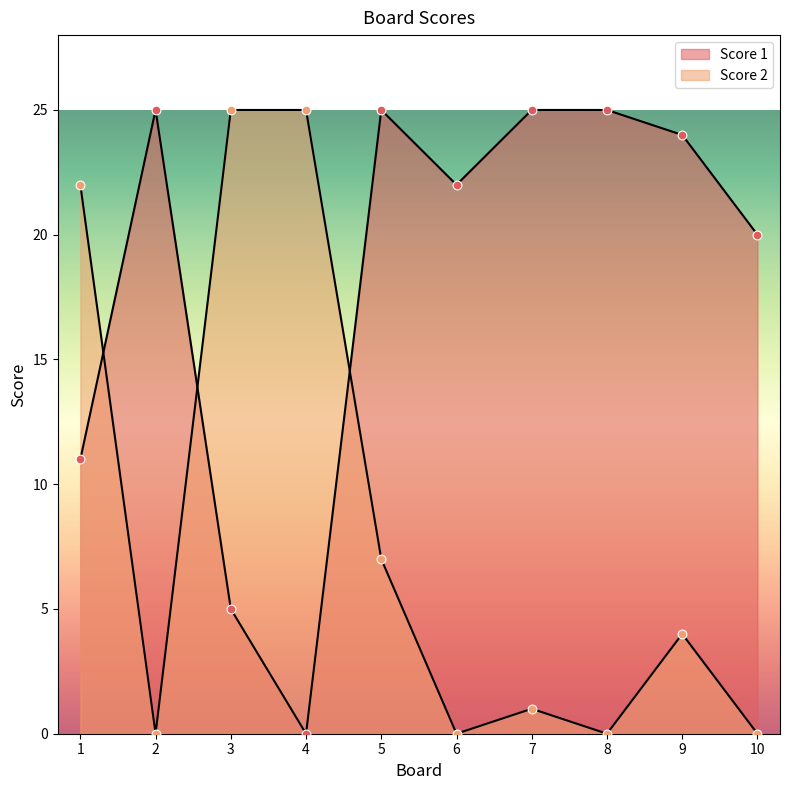

What is the total value across all series at 1?

33